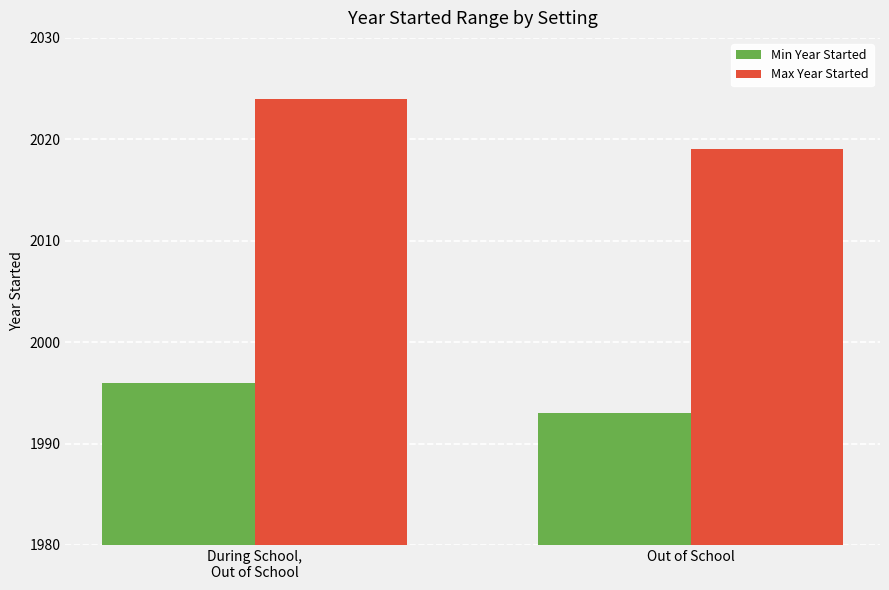

How many Min Year Started values are between 1993 and 1996?

2